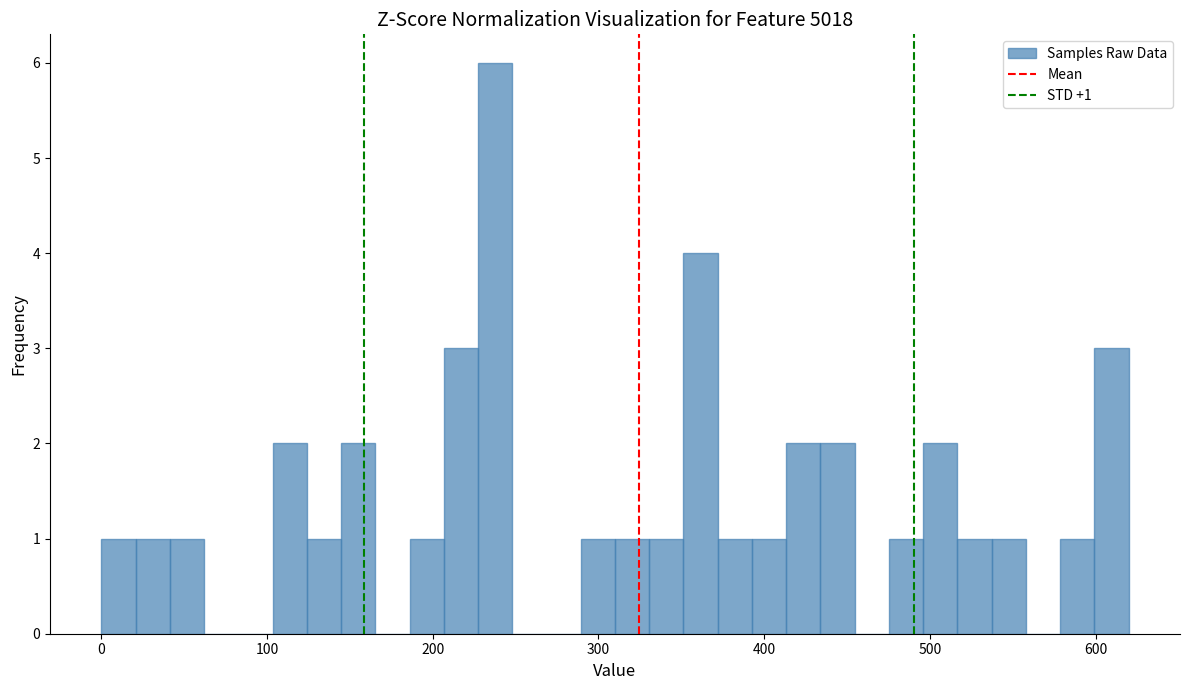

Read against the x-axis, roughly where is the centre of the tallest bar?

240